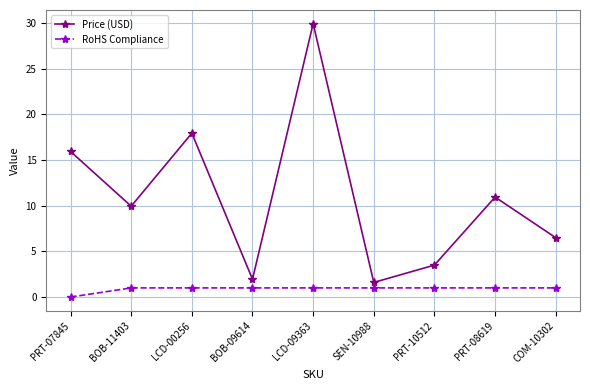

What are all the series names shown in the legend?

Price (USD), RoHS Compliance